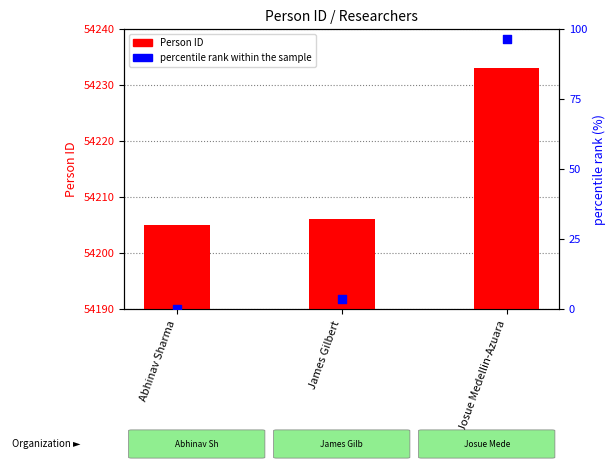

Which series has the largest total across all categories?

Person ID